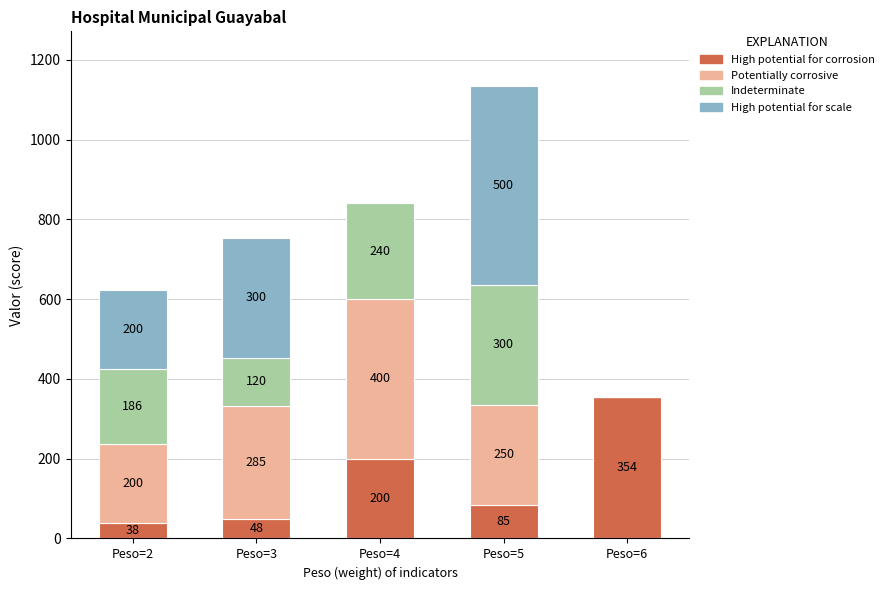

What is the total value across all series at Peso=5?

1135